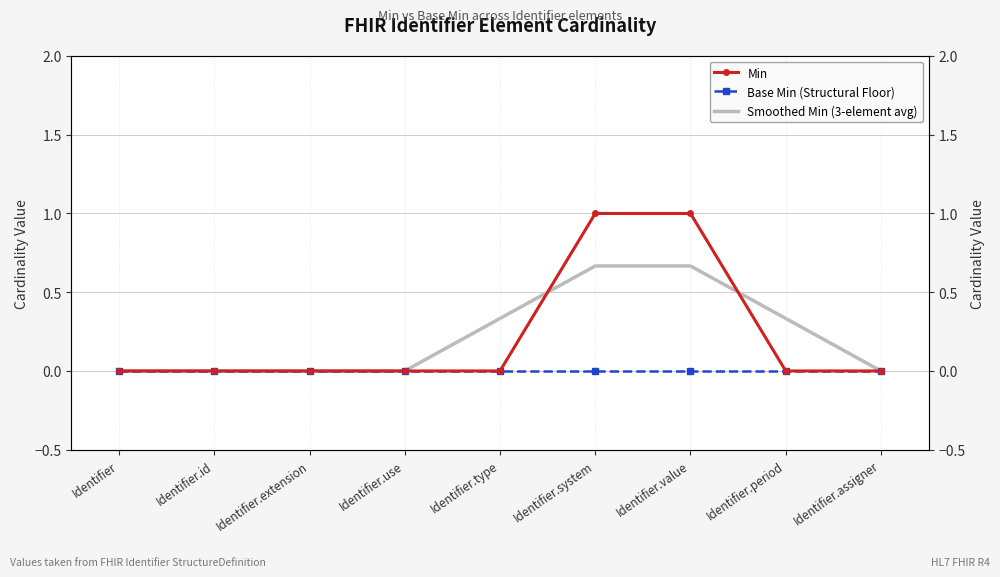

Which category has the lowest value across all series?

Identifier